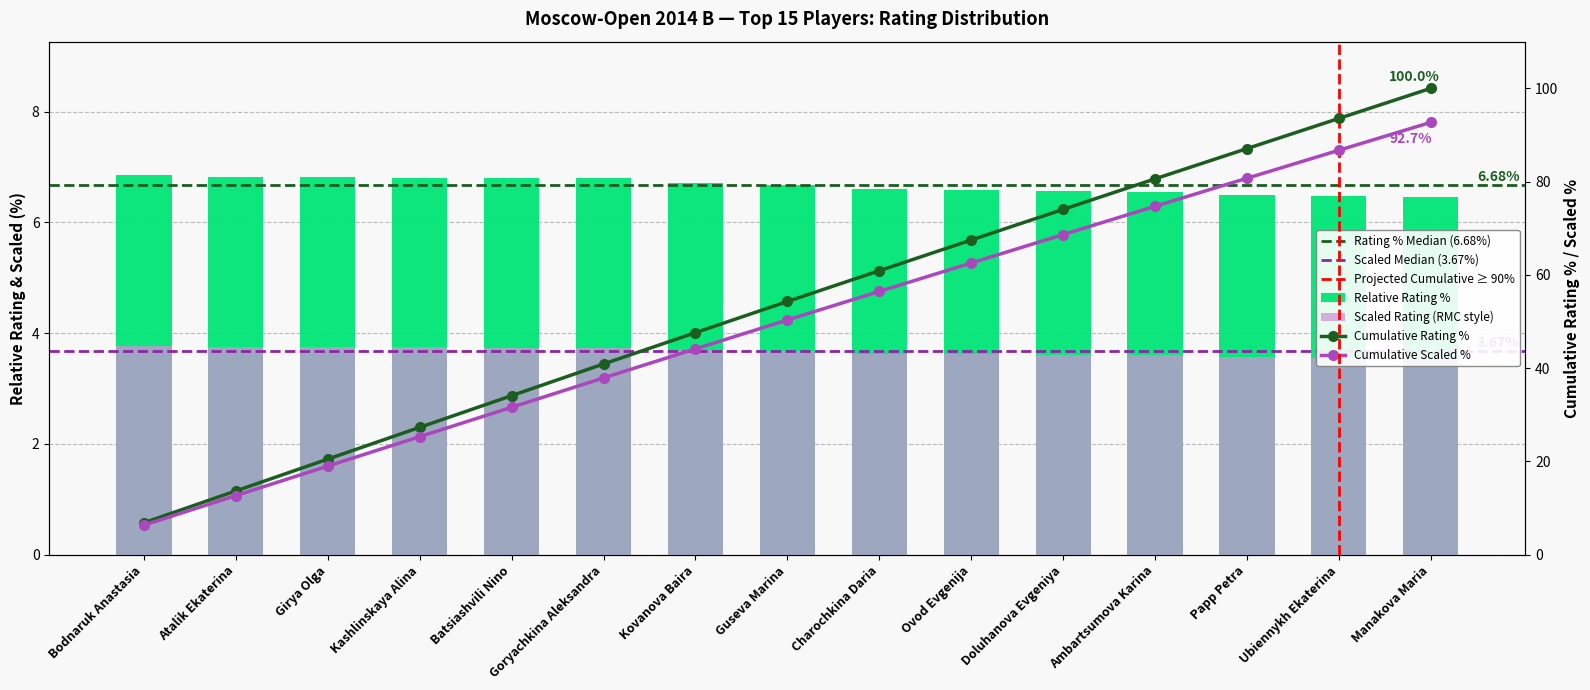

Does the chart contain stacked bars?

No